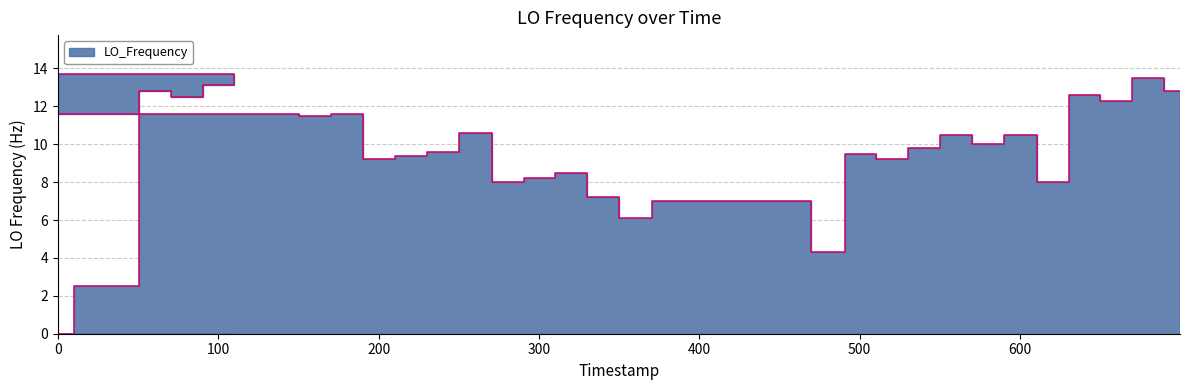

How many series are shown in this chart?

1